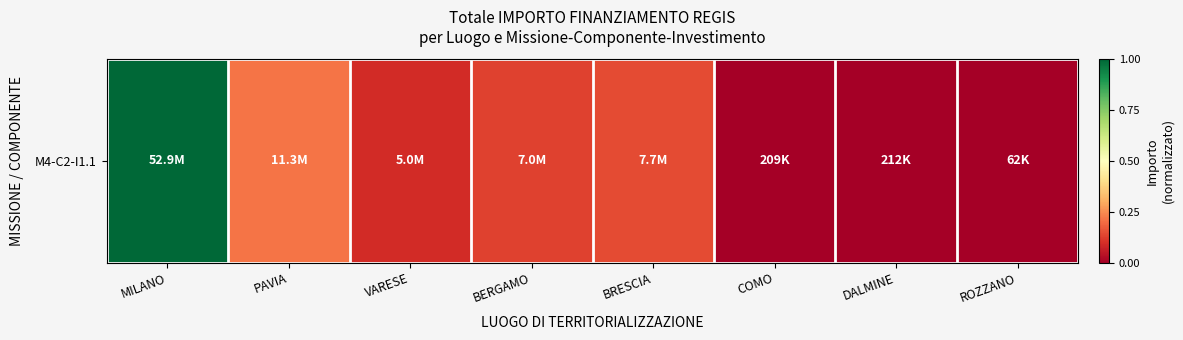

Count the number of categories in the chart.

8